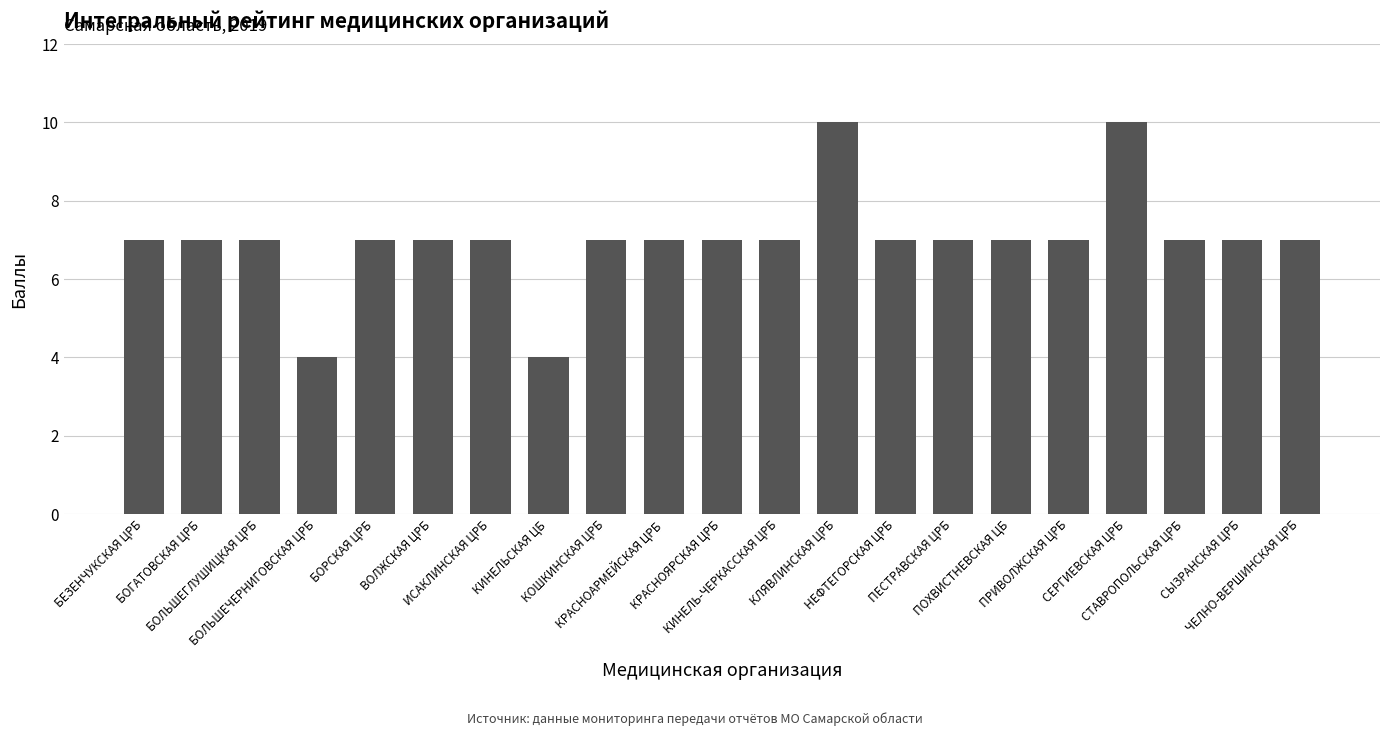

The value at ПЕСТРАВСКАЯ ЦРБ is 2. True or false?

False